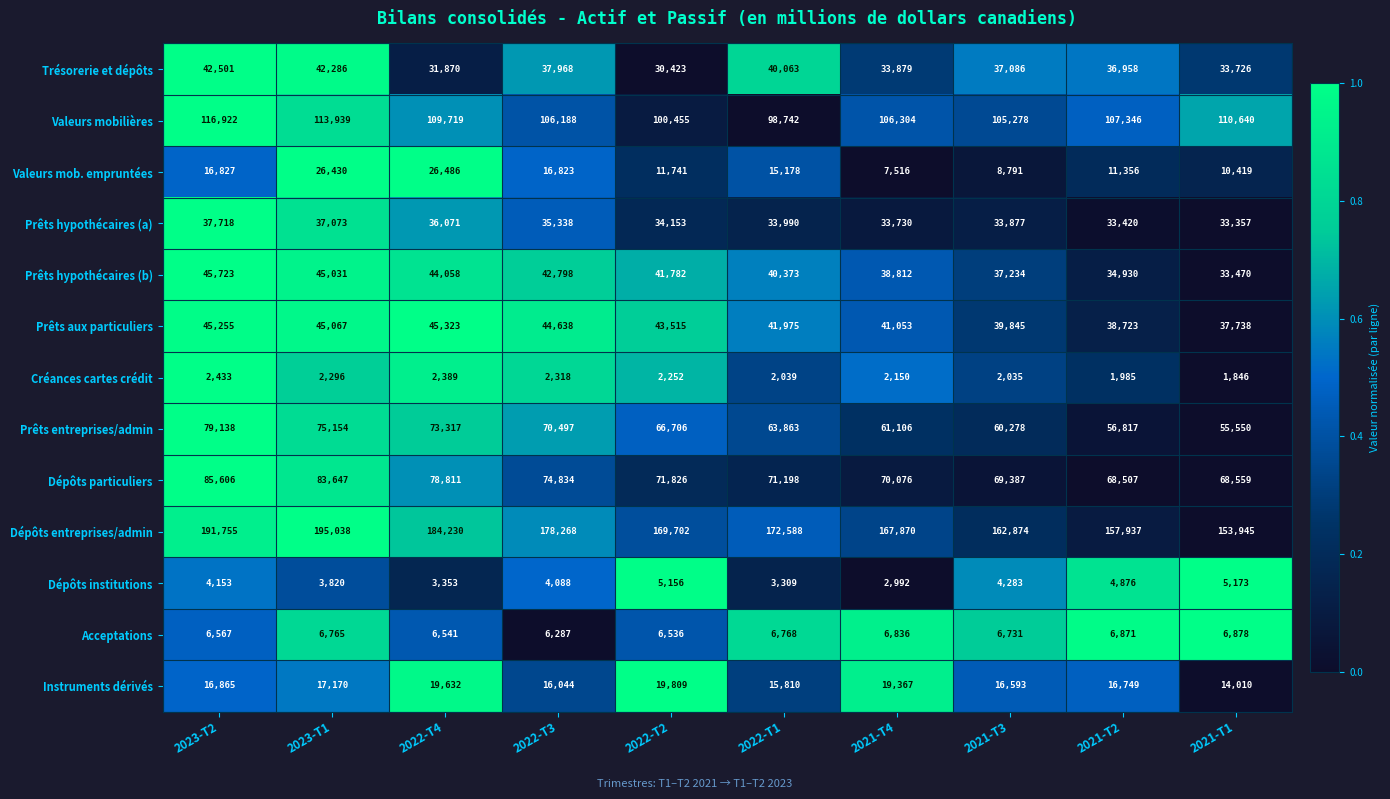

Which series changed the most between 2022-T3 and 2021-T1?

Dépôts entreprises/admin